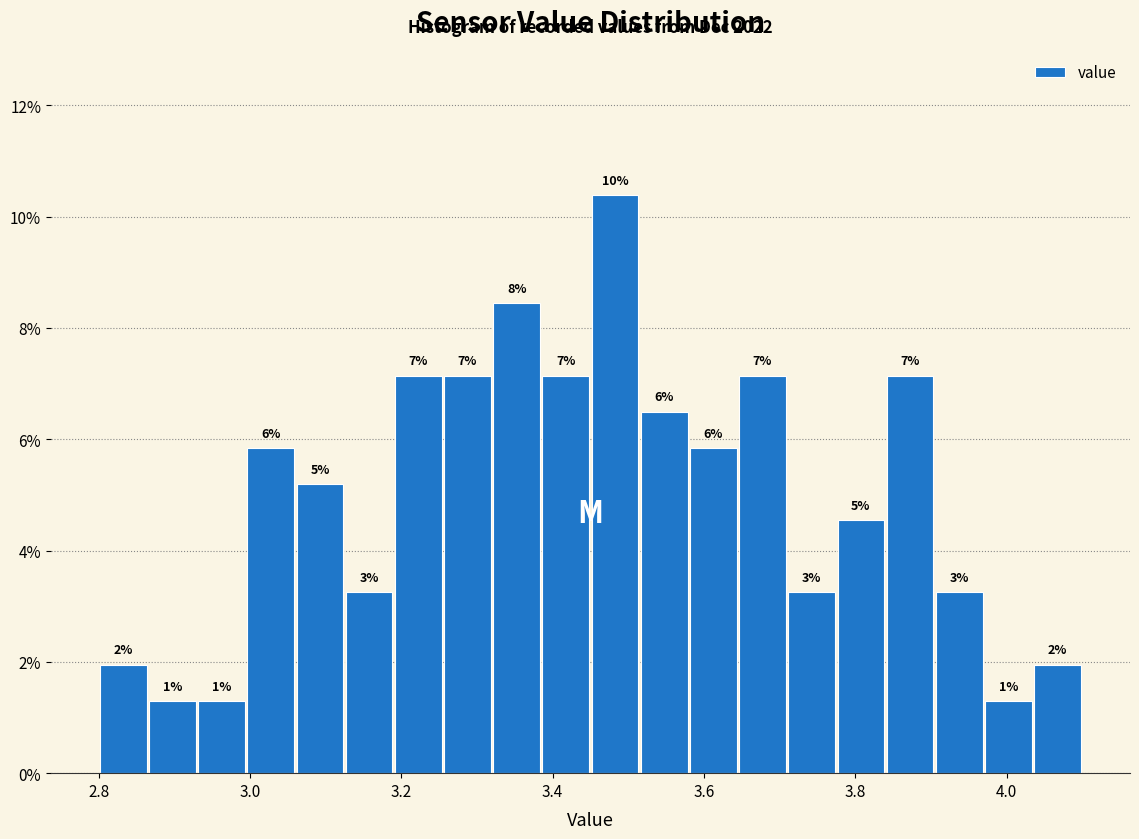

Read against the x-axis, roughly where is the centre of the tallest bar?

3.48